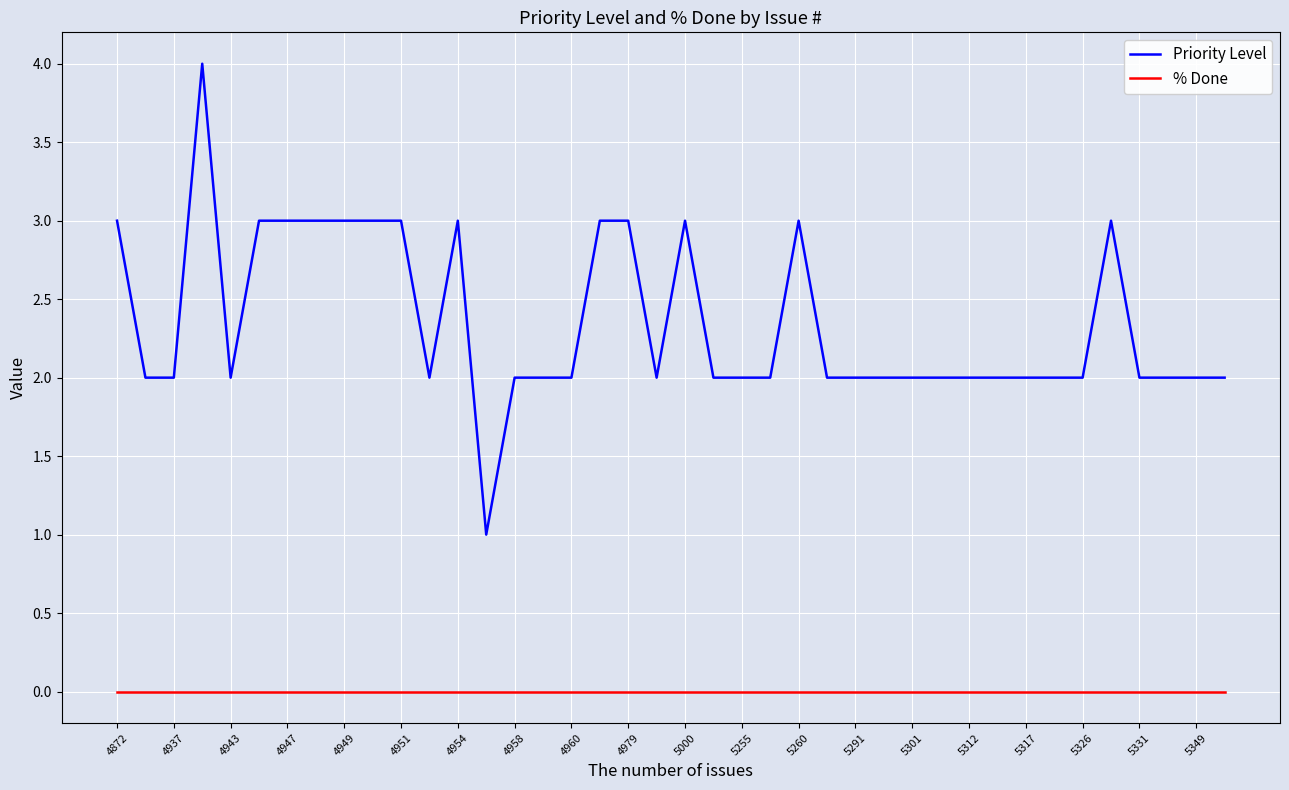

Count the number of categories in the chart.

40